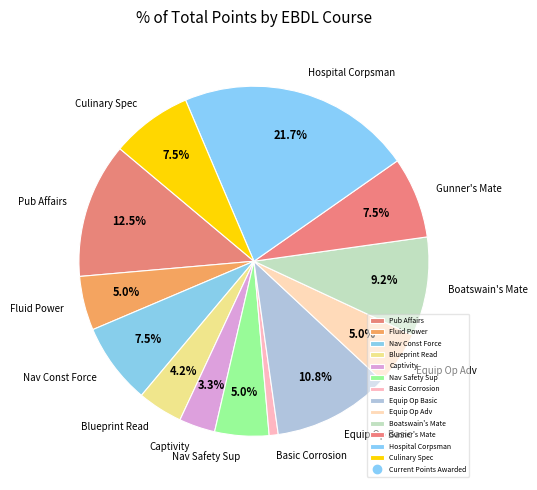

Which slice is the smallest?

Basic Corrosion